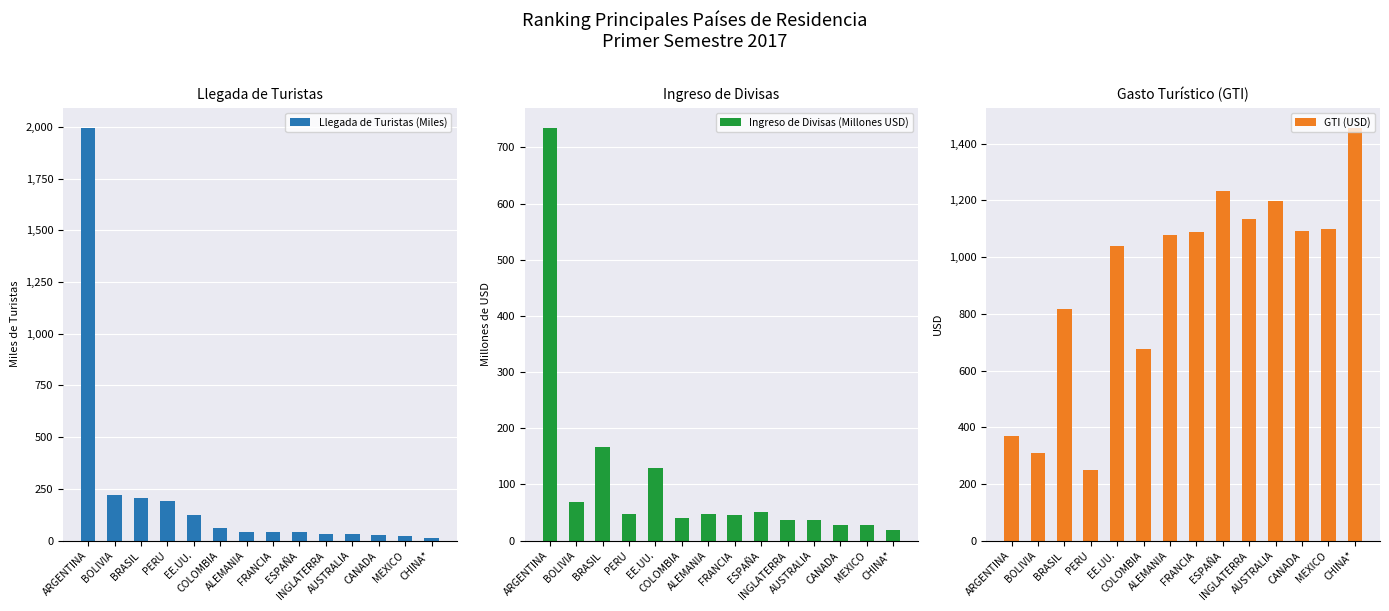

What is the minimum value shown in the chart?

13.0